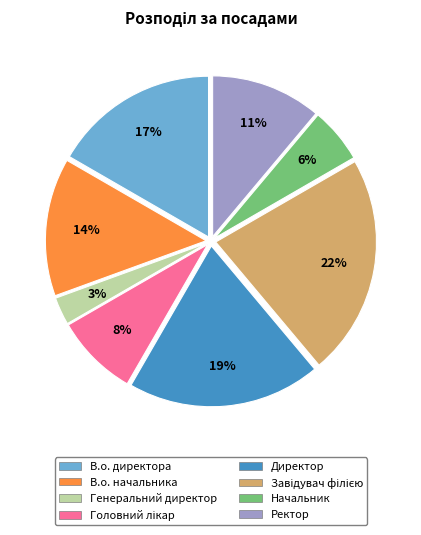

To the nearest percent, what is the average slice percentage?

12%